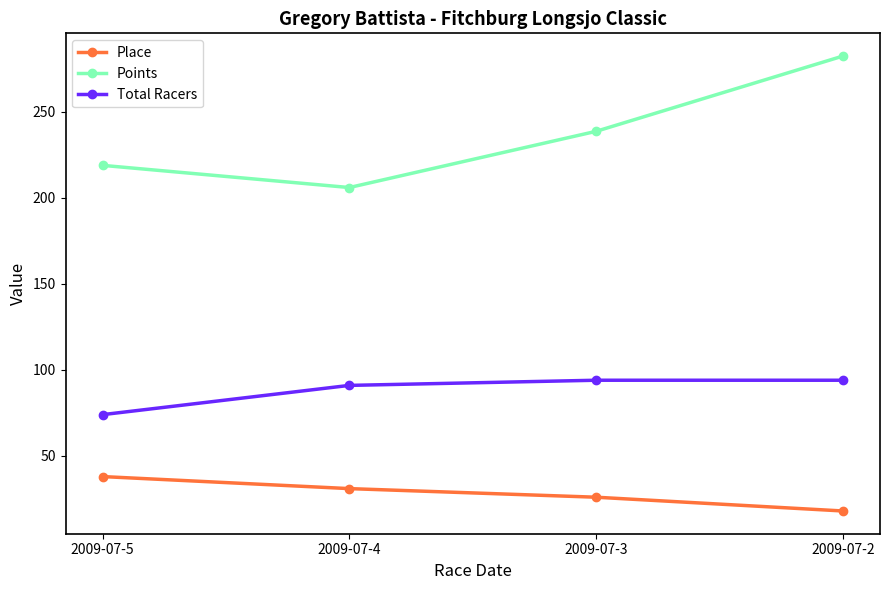

Rank the series by their maximum value, from lowest to highest.

Place, Total Racers, Points